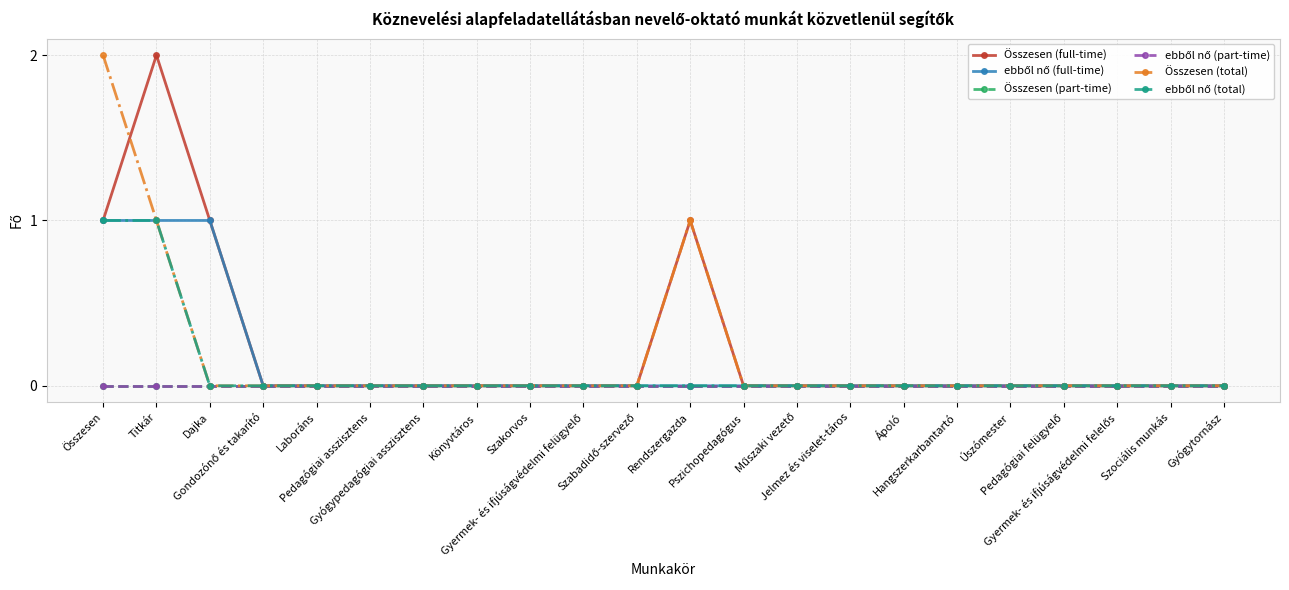

Does the chart have visible grid lines?

Yes